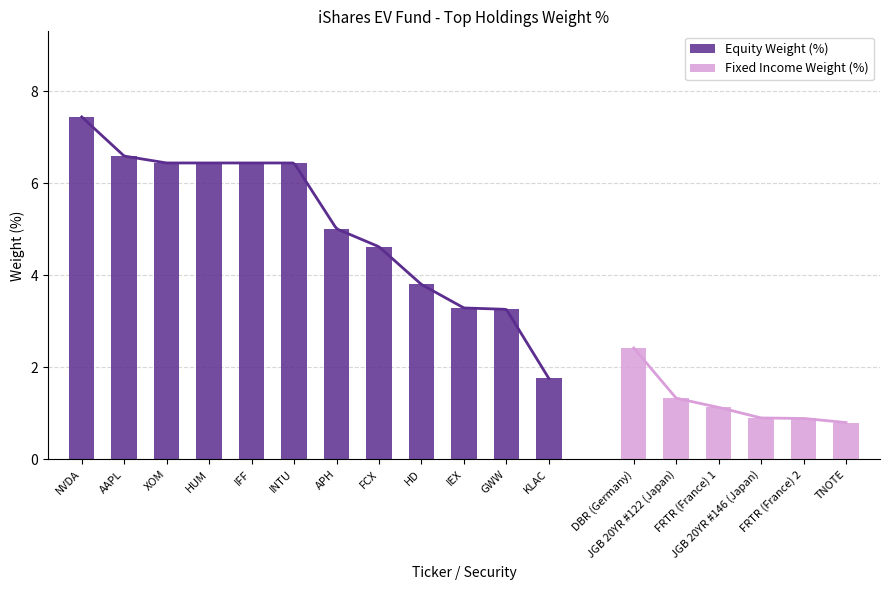

Rank the series by their average value, from highest to lowest.

Equity, Fixed Income